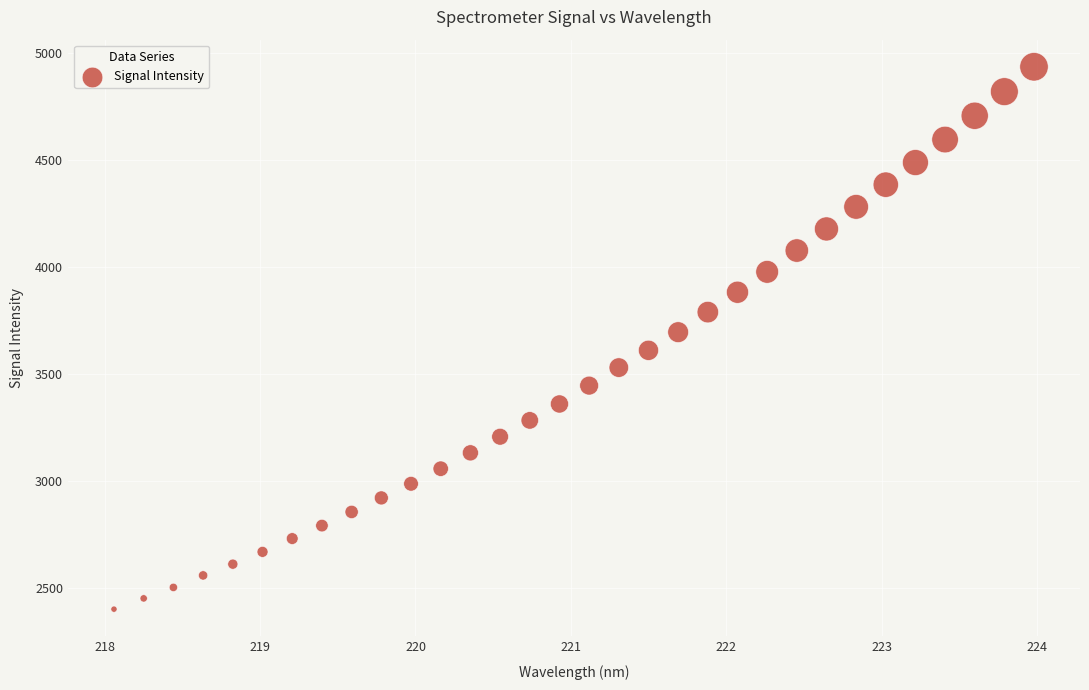

What is the range of Y values (max minus min)?

2534.5